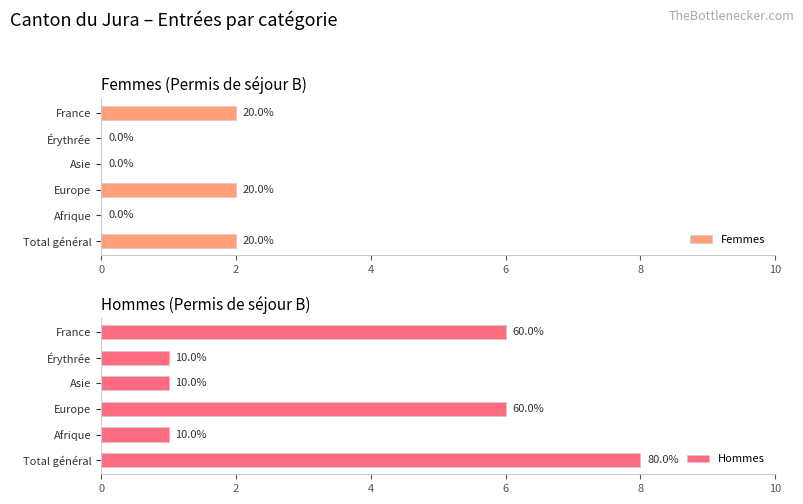

How many bars are there in each group?

2